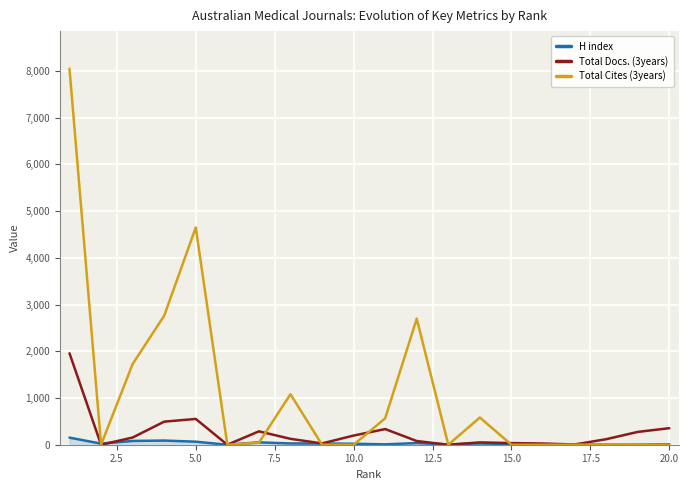

What is the difference between the maximum and second lowest values in the Total Cites (3years) series?

8049